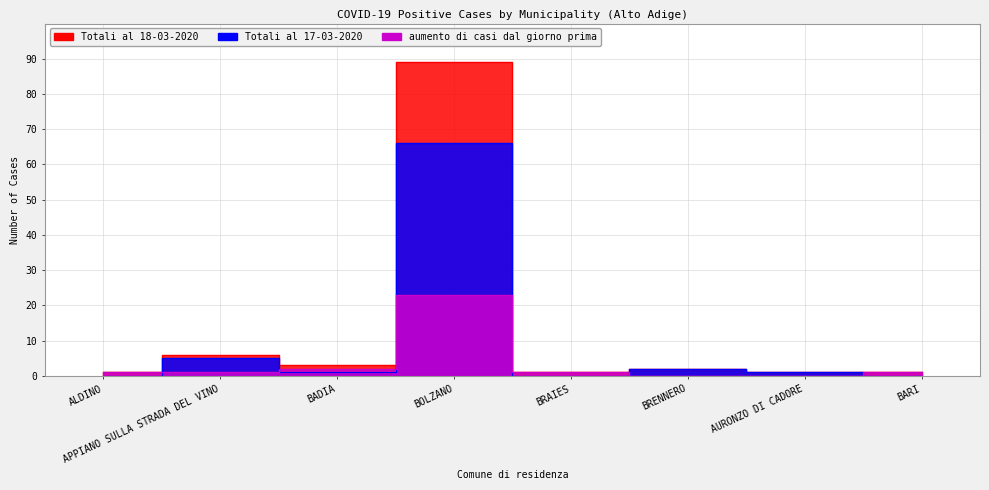

What is the label of the 3rd point from the right?

BRENNERO